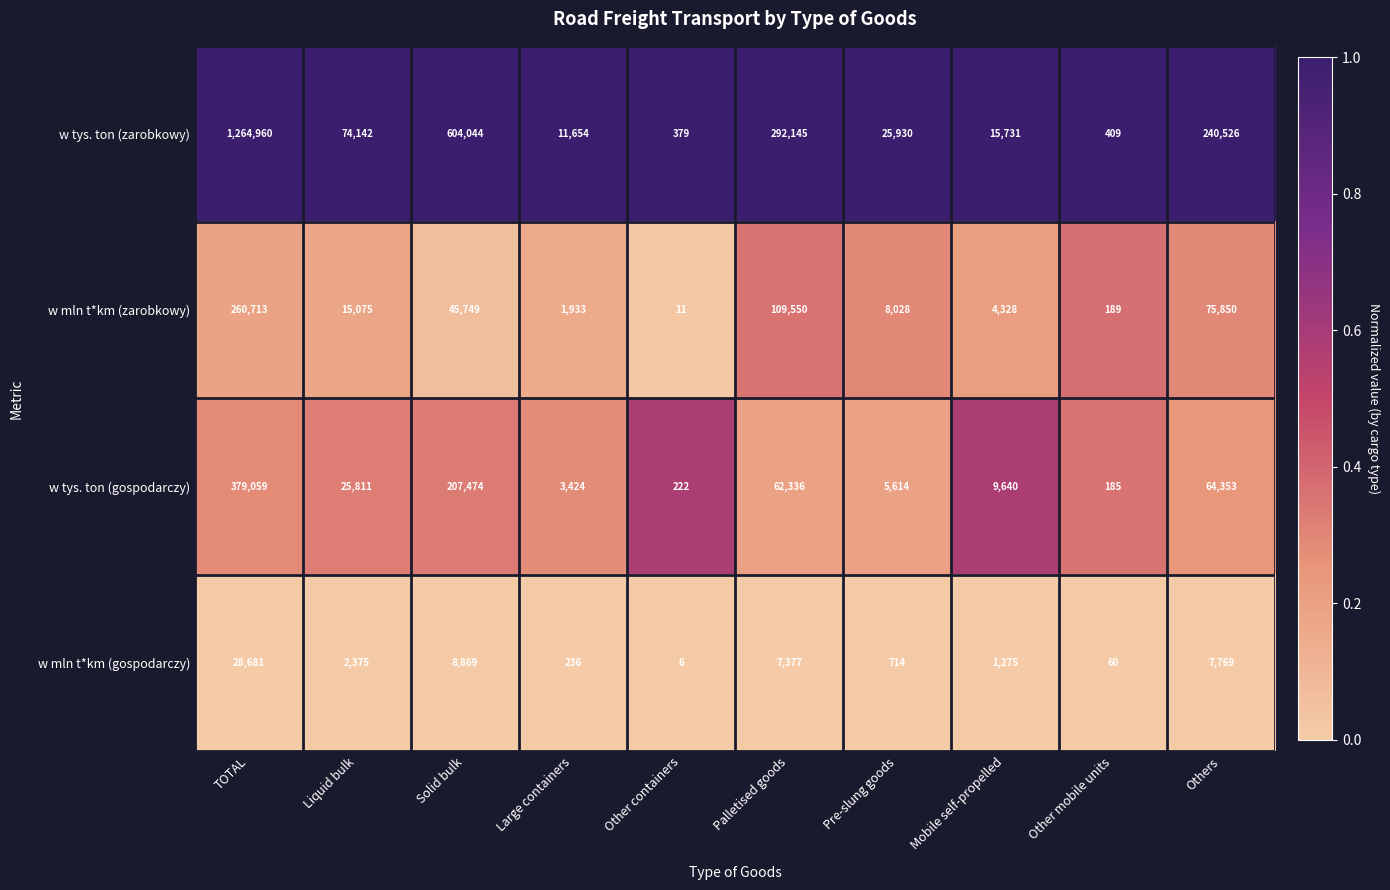

What is the average value of the w tys. ton (zarobkowy) series?

252992